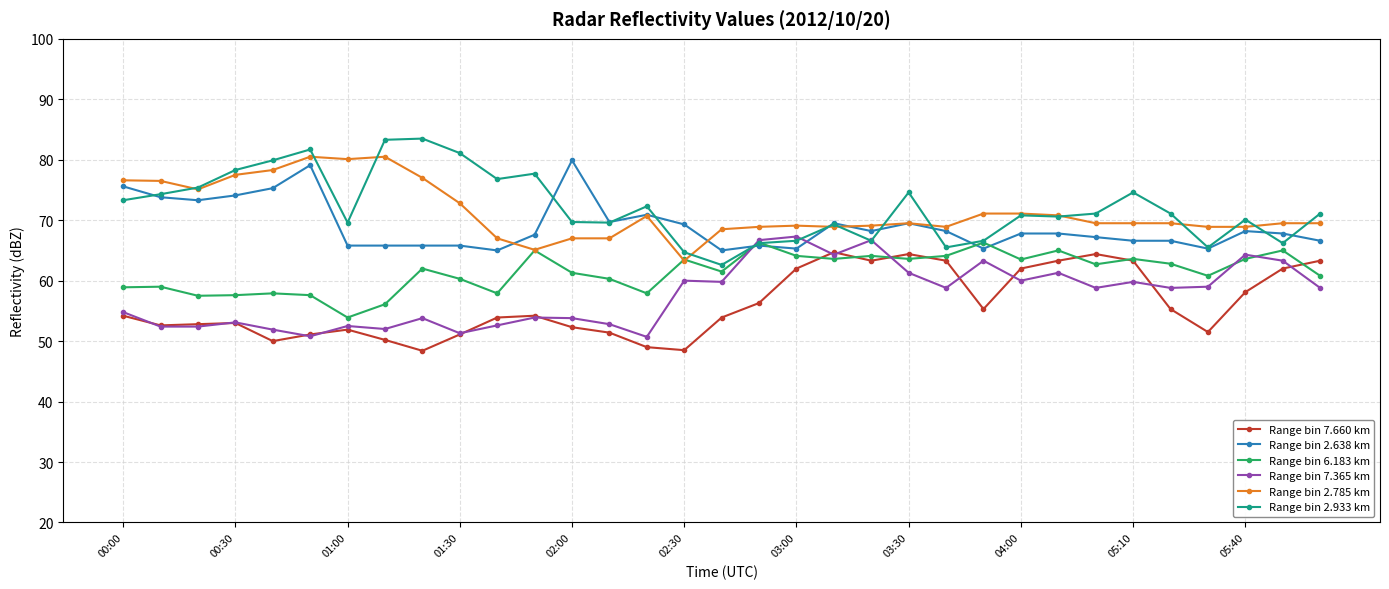

True or false: Range bin 2.933 km and Range bin 7.660 km intersect in this chart.

False